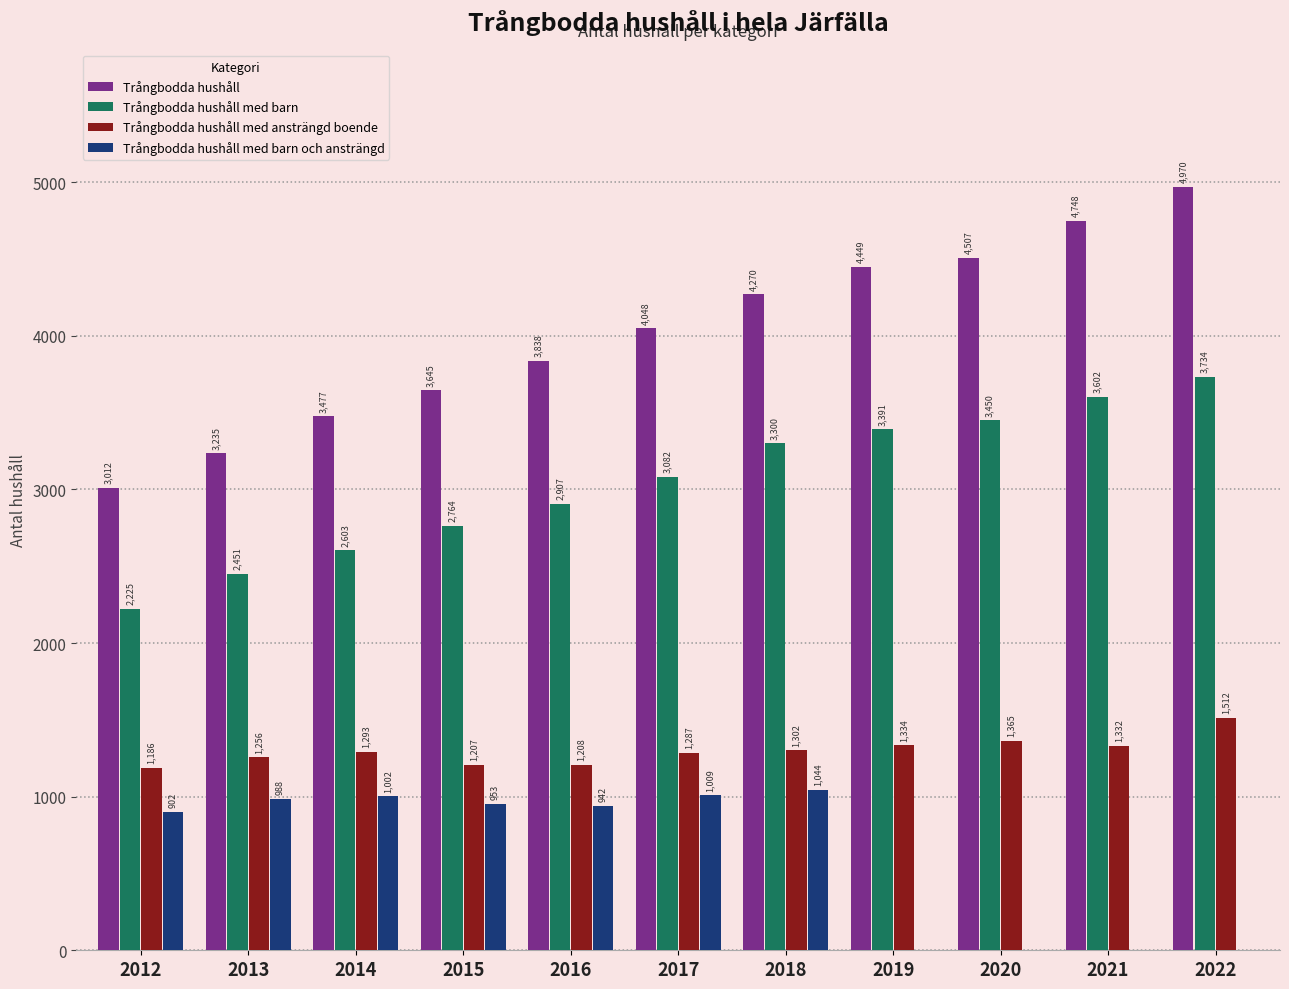

Is it true that Trångbodda hushåll med barn equals 3391 at 2019?

True